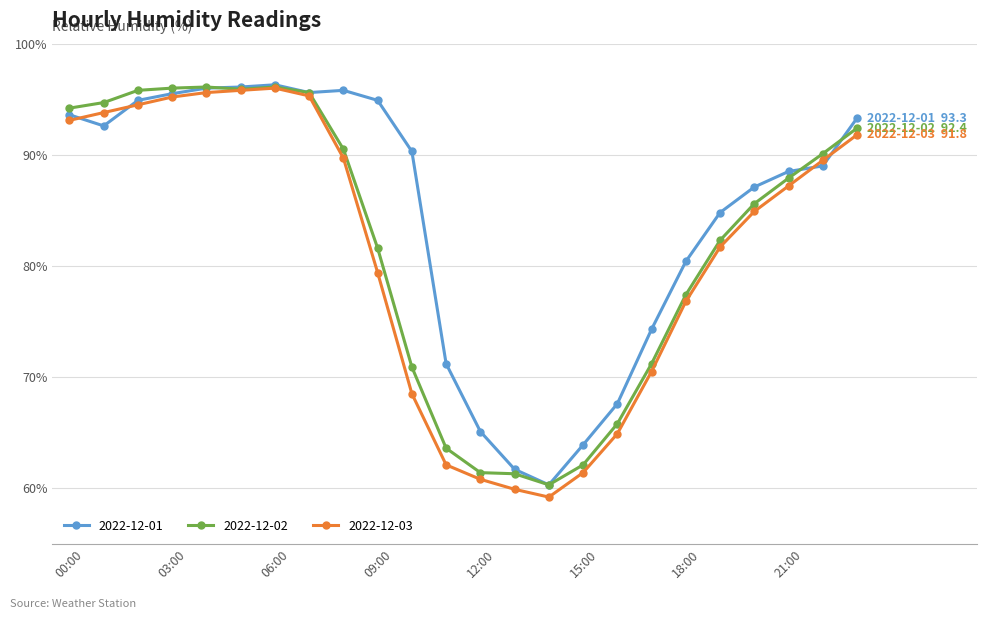

True or false: 2022-12-03 has more than 0 interior local peaks.

True